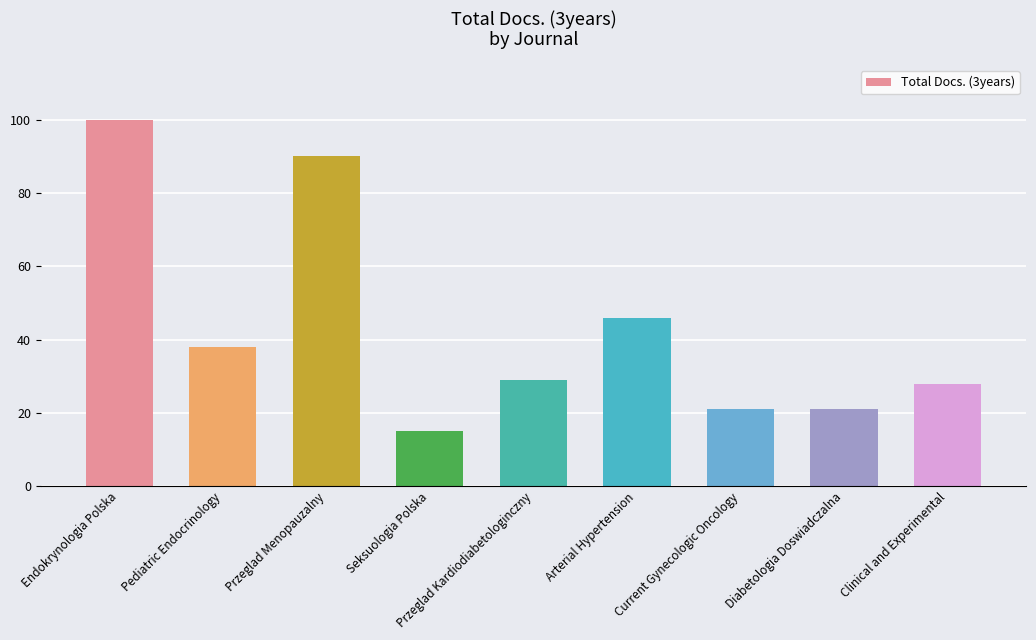

Reading left to right, extract all data points from this chart.

Endokrynologia Polska=100	Pediatric Endocrinology=38	Przeglad Menopauzalny=90	Seksuologia Polska=15	Przeglad Kardiodiabetologinczny=29	Arterial Hypertension=46	Current Gynecologic Oncology=21	Diabetologia Doswiadczalna=21	Clinical and Experimental=28